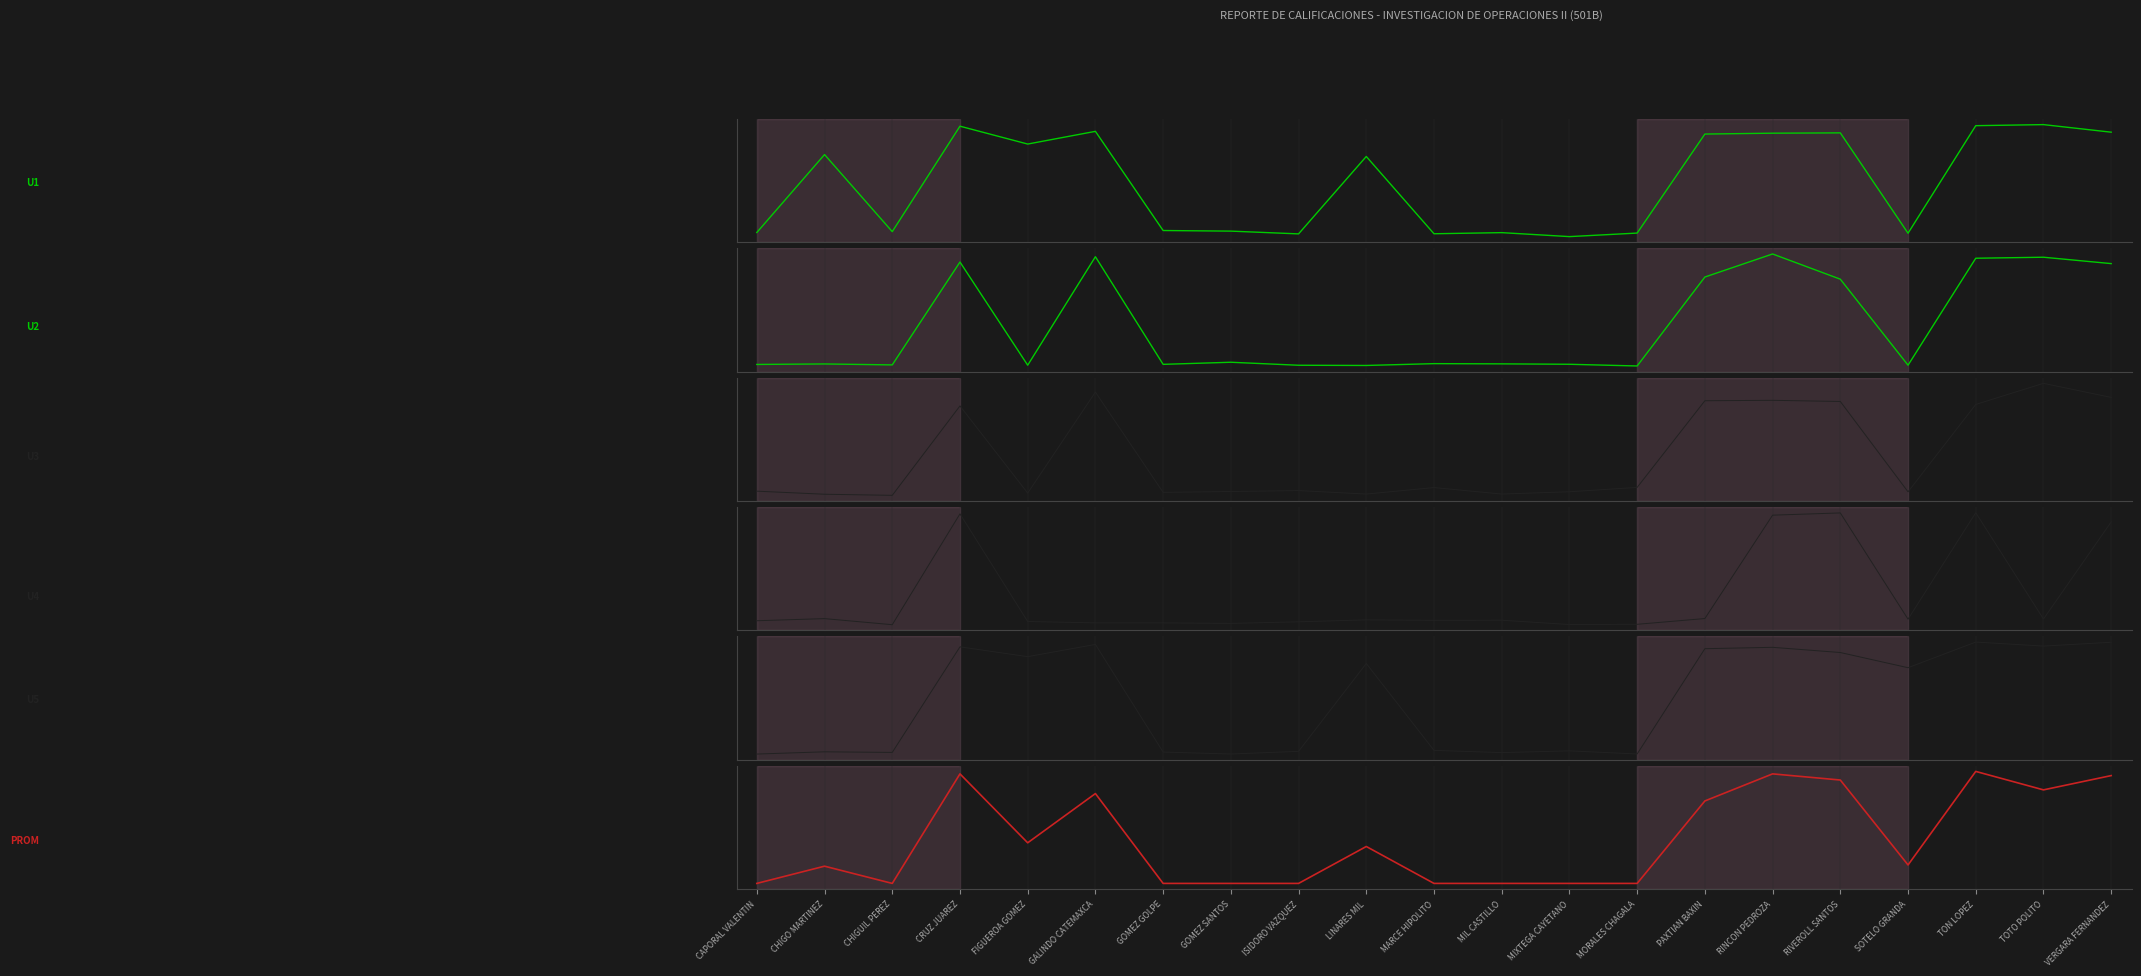

Rank the series at FIGUEROA GOMEZ from highest to lowest value.

U5, U1, PROM, U4, U3, U2